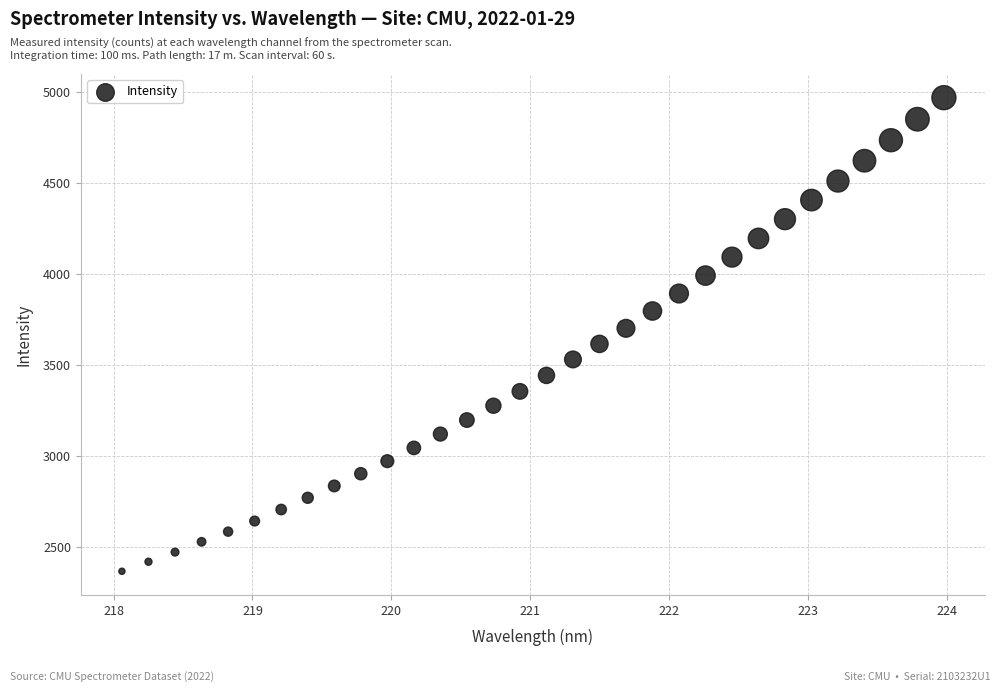

What is the range of Y values (max minus min)?

2601.7